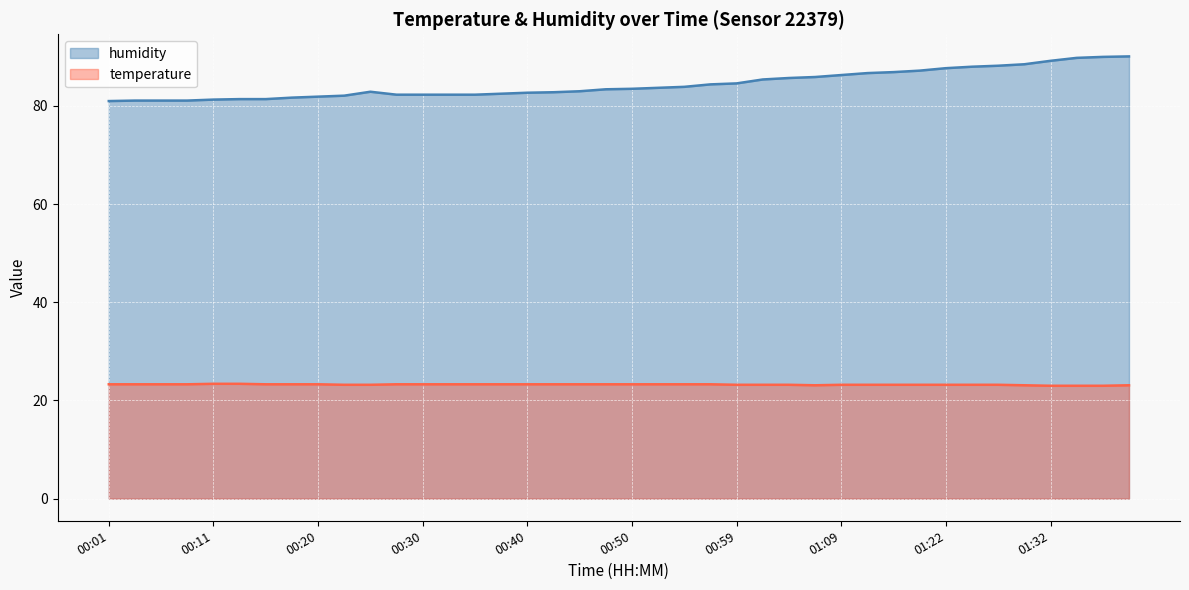

Rank the categories by humidity value from highest to lowest.

01:42, 01:40, 01:37, 01:32, 01:29, 01:27, 01:24, 01:22, 01:19, 01:17, 01:14, 01:09, 01:07, 01:04, 01:02, 00:59, 00:57, 00:54, 00:52, 00:50, 00:47, 00:45, 00:25, 00:42, 00:40, 00:37, 00:28, 00:30, 00:32, 00:35, 00:23, 00:20, 00:18, 00:13, 00:15, 00:11, 00:03, 00:06, 00:08, 00:01